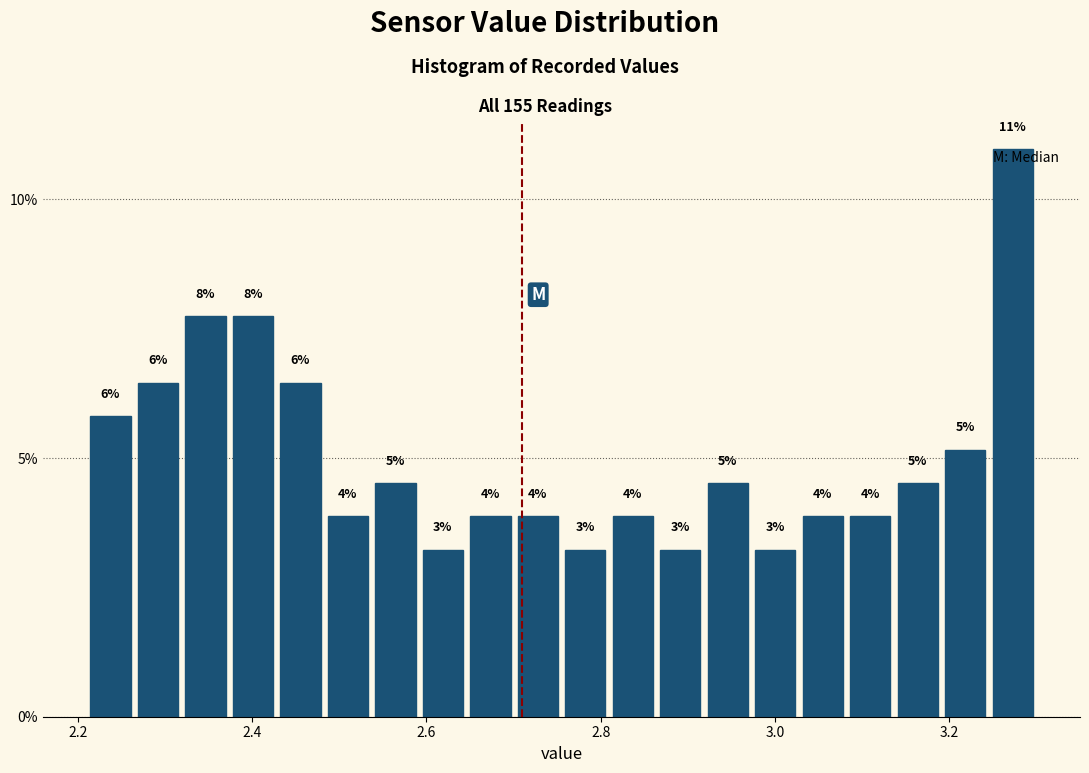

Around what value on the x-axis is the tallest bar? Give the approximate position of its centre, as read against the axis.

3.28